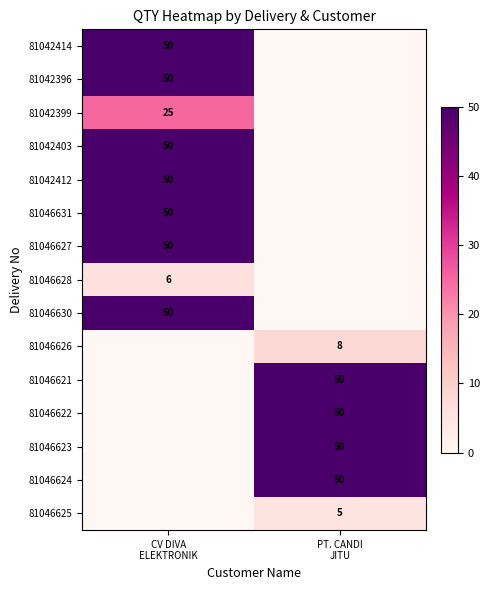

What is the sum of all 81046623 values?

50